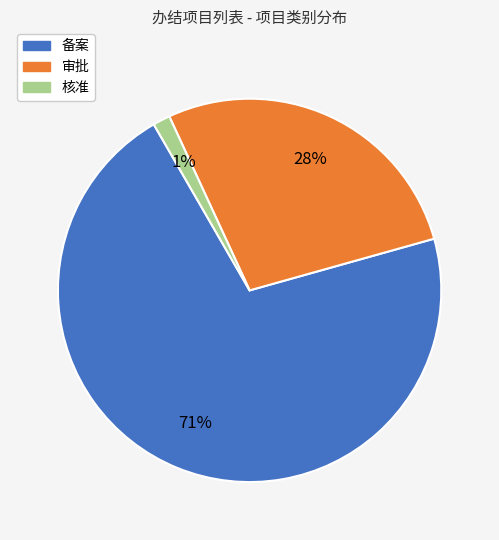

Is it true that 审批 is 28% of the pie?

True